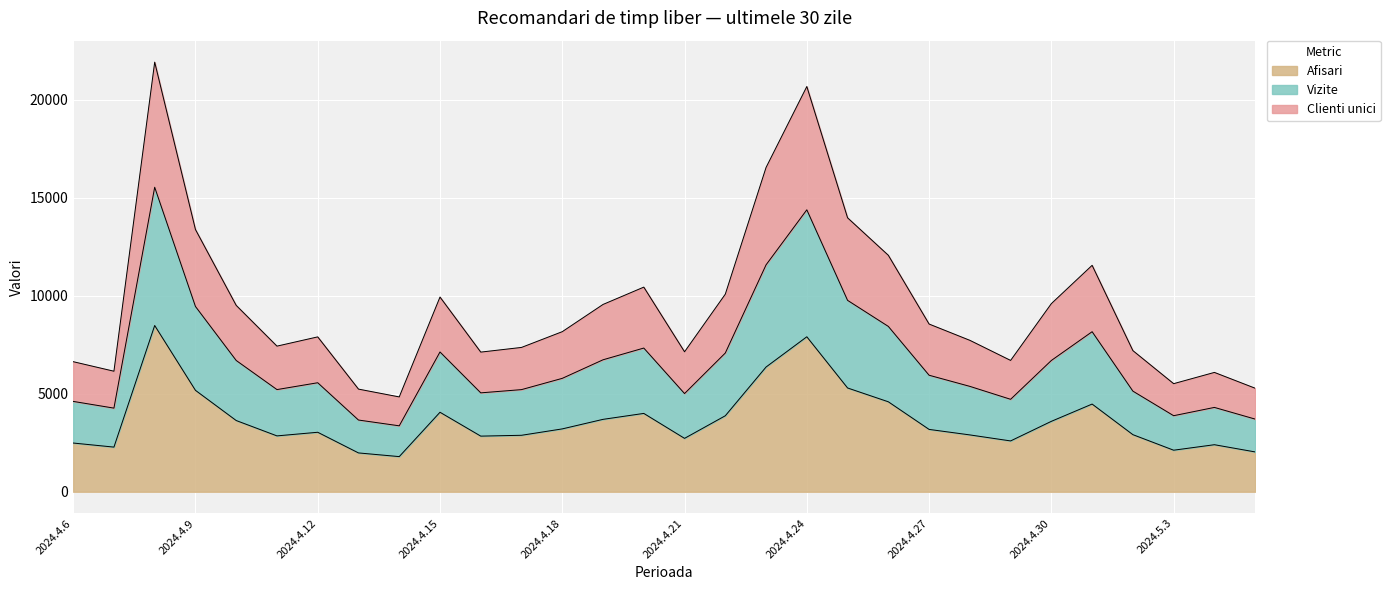

What is the maximum value for Afisari?

8484